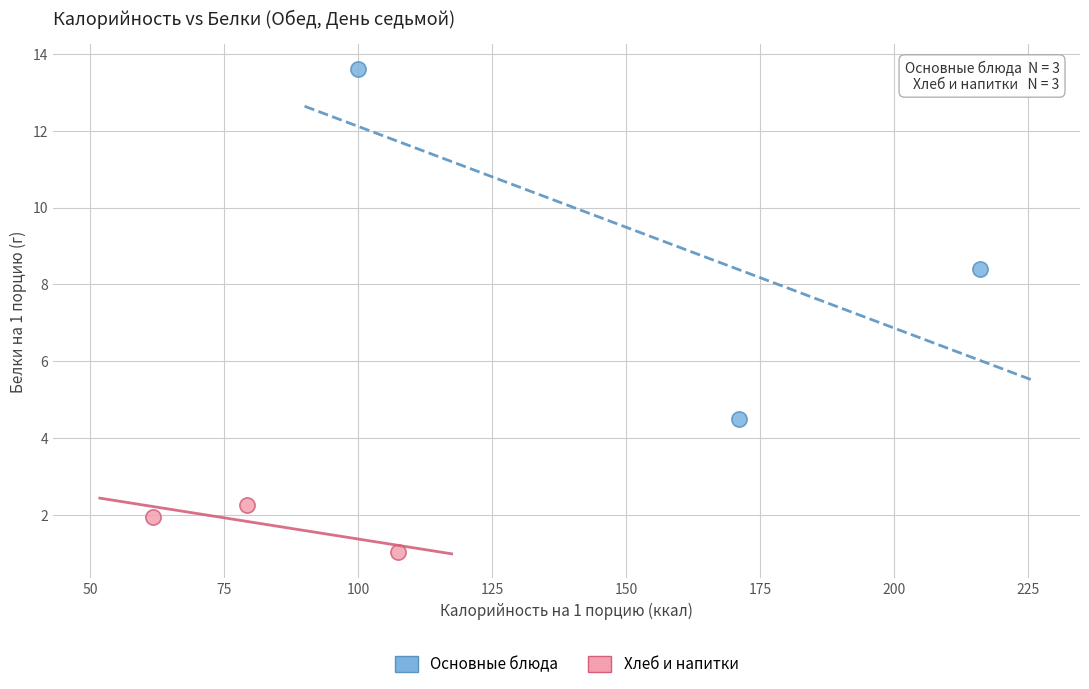

Which series reaches the maximum Y coordinate?

Основные блюда